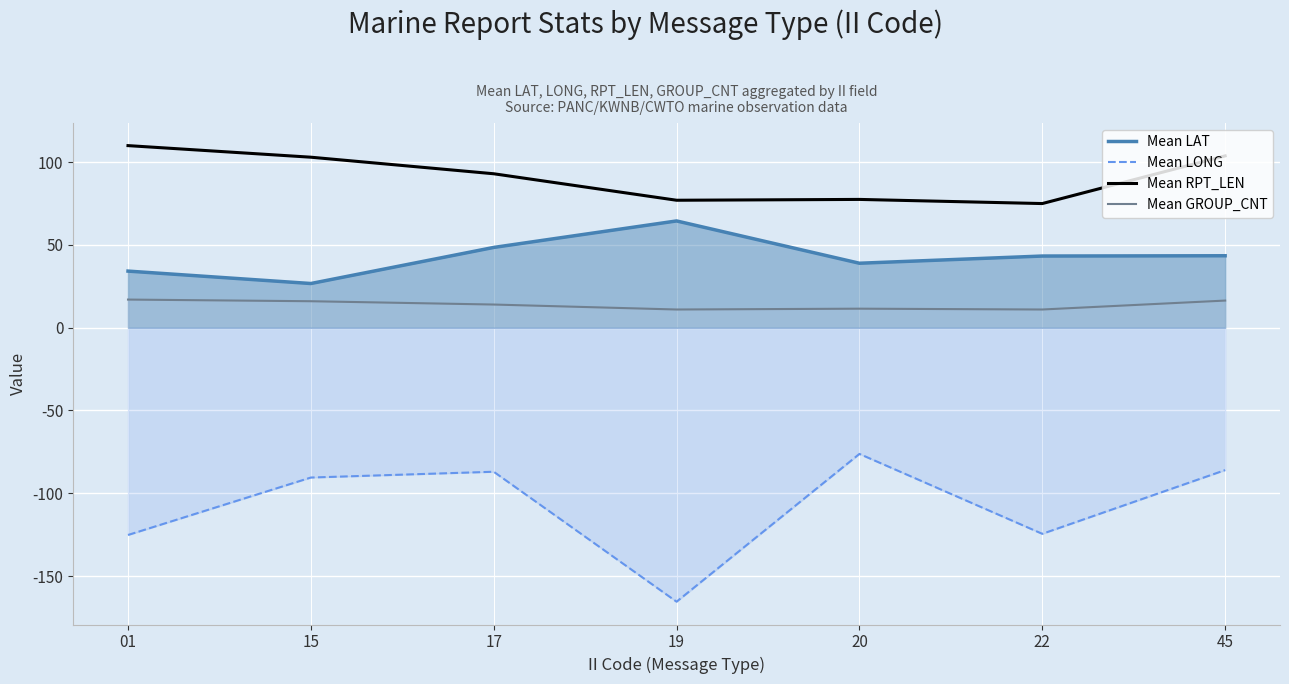

Reading left to right, extract all data points from this chart.

Mean LAT: 01=34.2	15=26.7	17=48.5	19=64.5	20=39.0	22=43.3	45=43.5
Mean LONG: 01=-125.2	15=-90.5	17=-87.0	19=-165.5	20=-76.2	22=-124.5	45=-86.0
Mean RPT_LEN: 01=110.0	15=103.0	17=93.0	19=77.0	20=77.5	22=75.0	45=103.8
Mean GROUP_CNT: 01=17.0	15=16.0	17=14.0	19=11.0	20=11.5	22=11.0	45=16.4